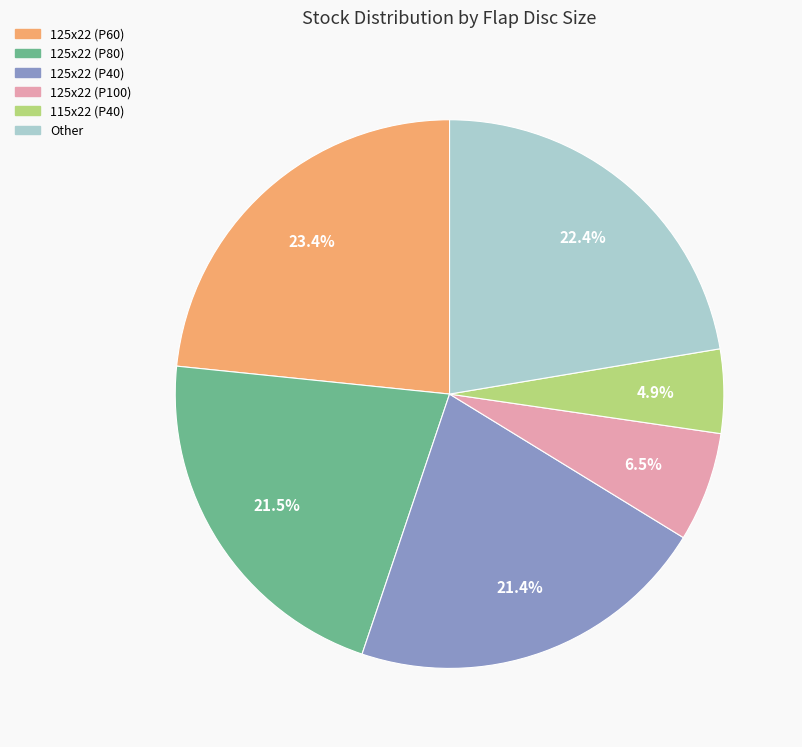

Is there a majority slice in this chart?

No